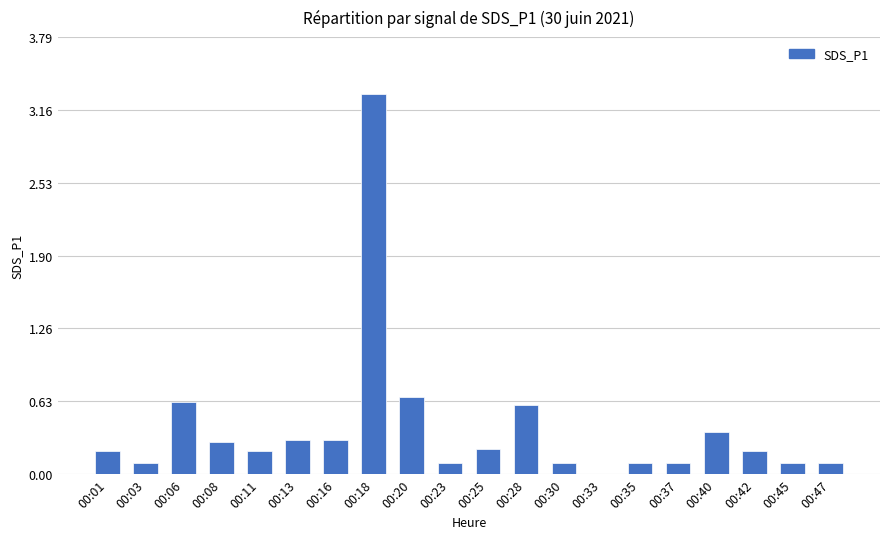

How many distinct data groups are displayed?

1